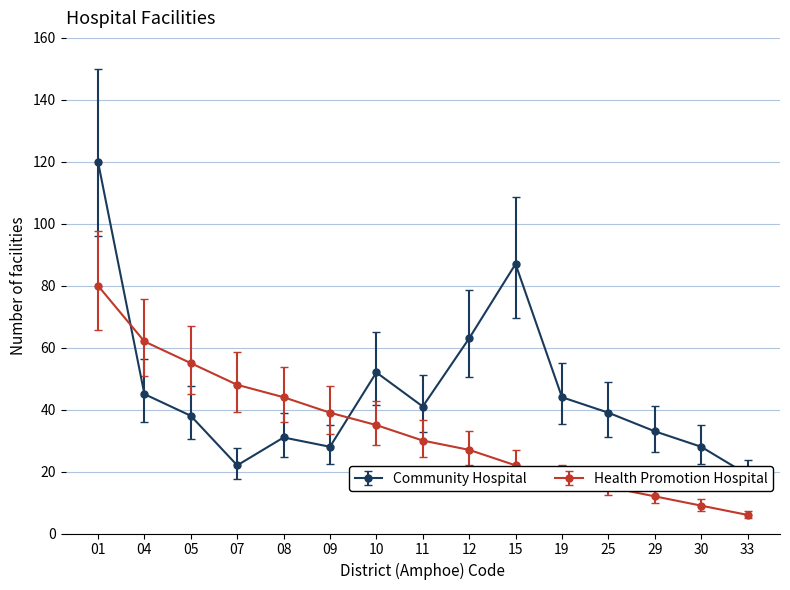

The value of Health Promotion Hospital at 05 is 55. True or false?

True